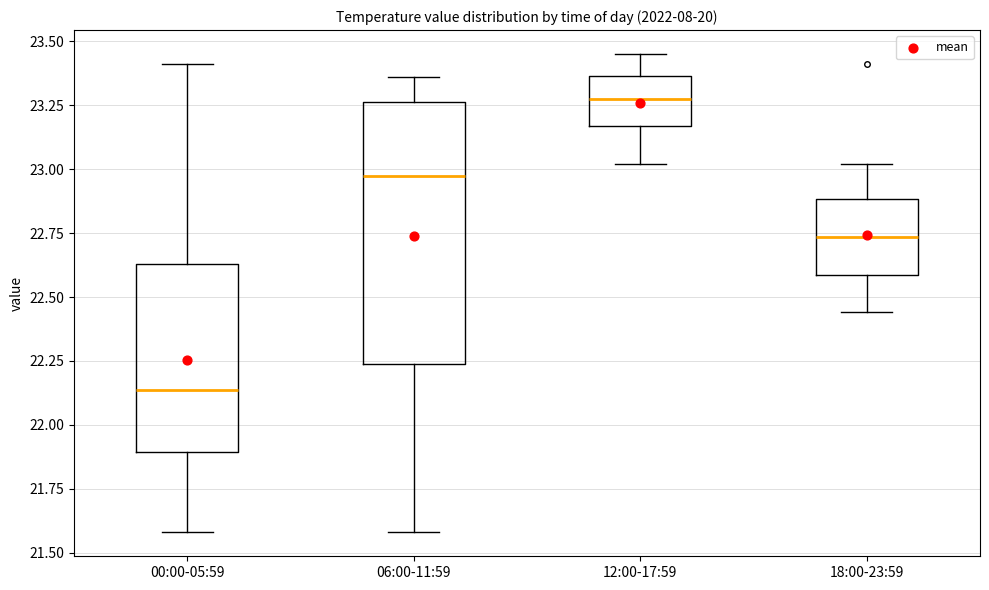

Reading left to right, transcribe this box plot: for each box, give where its median line is, the range the box spans, and where its two whiskers end, as read against the y-axis. The values are not printed on the chart, so give them approximately, as read against the axis.

00:00-05:59: median 22.15, box 21.90 to 22.65, whiskers 21.60 to 23.40
06:00-11:59: median 23.00, box 22.25 to 23.25, whiskers 21.60 to 23.35
12:00-17:59: median 23.30, box 23.15 to 23.35, whiskers 23.00 to 23.45
18:00-23:59: median 22.75, box 22.60 to 22.90, whiskers 22.45 to 23.00